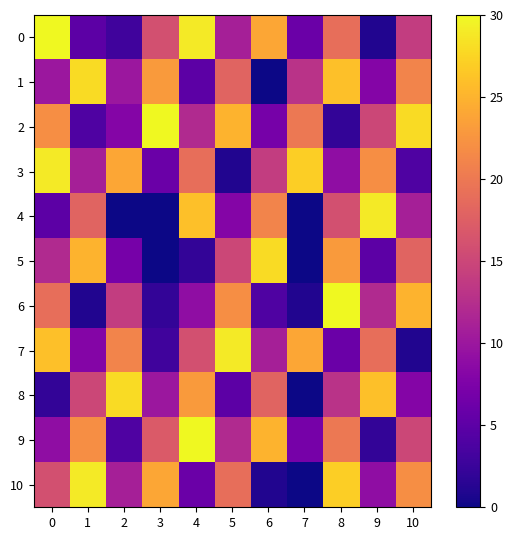

What is the total value across all series at 0?

180